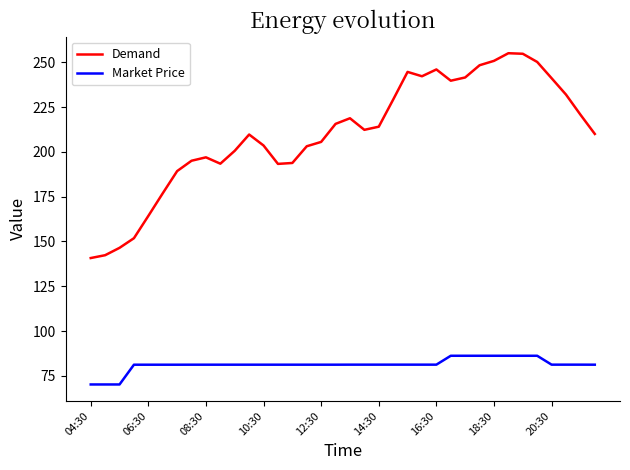

True or false: Market Price and Demand intersect in this chart.

False